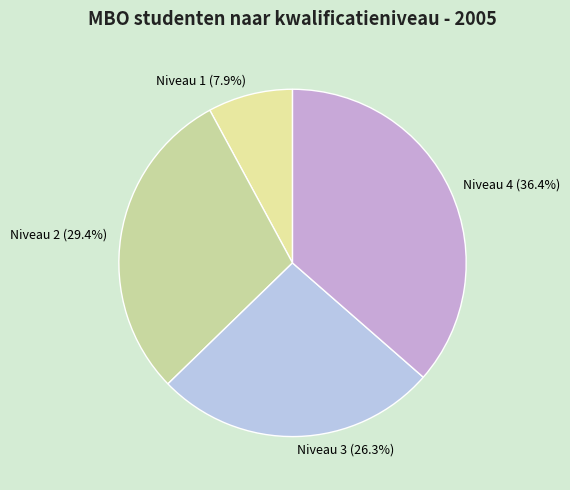

What percentage is the Niveau 3 slice, to the nearest percent?

26%